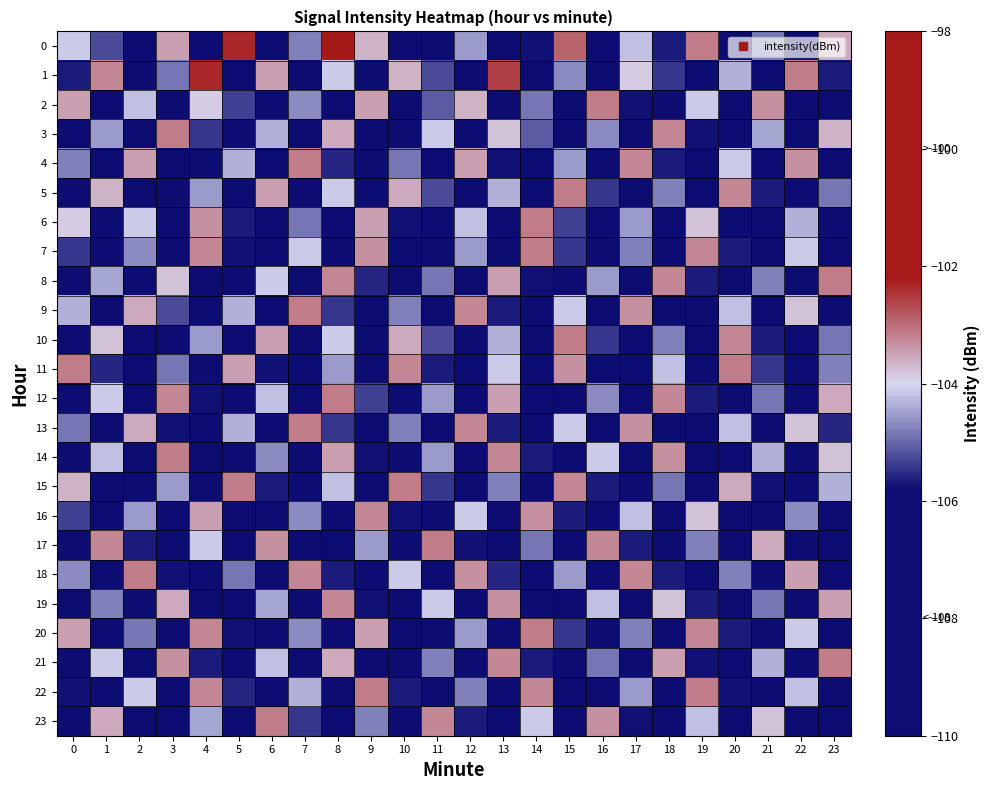

What is the smallest value displayed?

-108.7